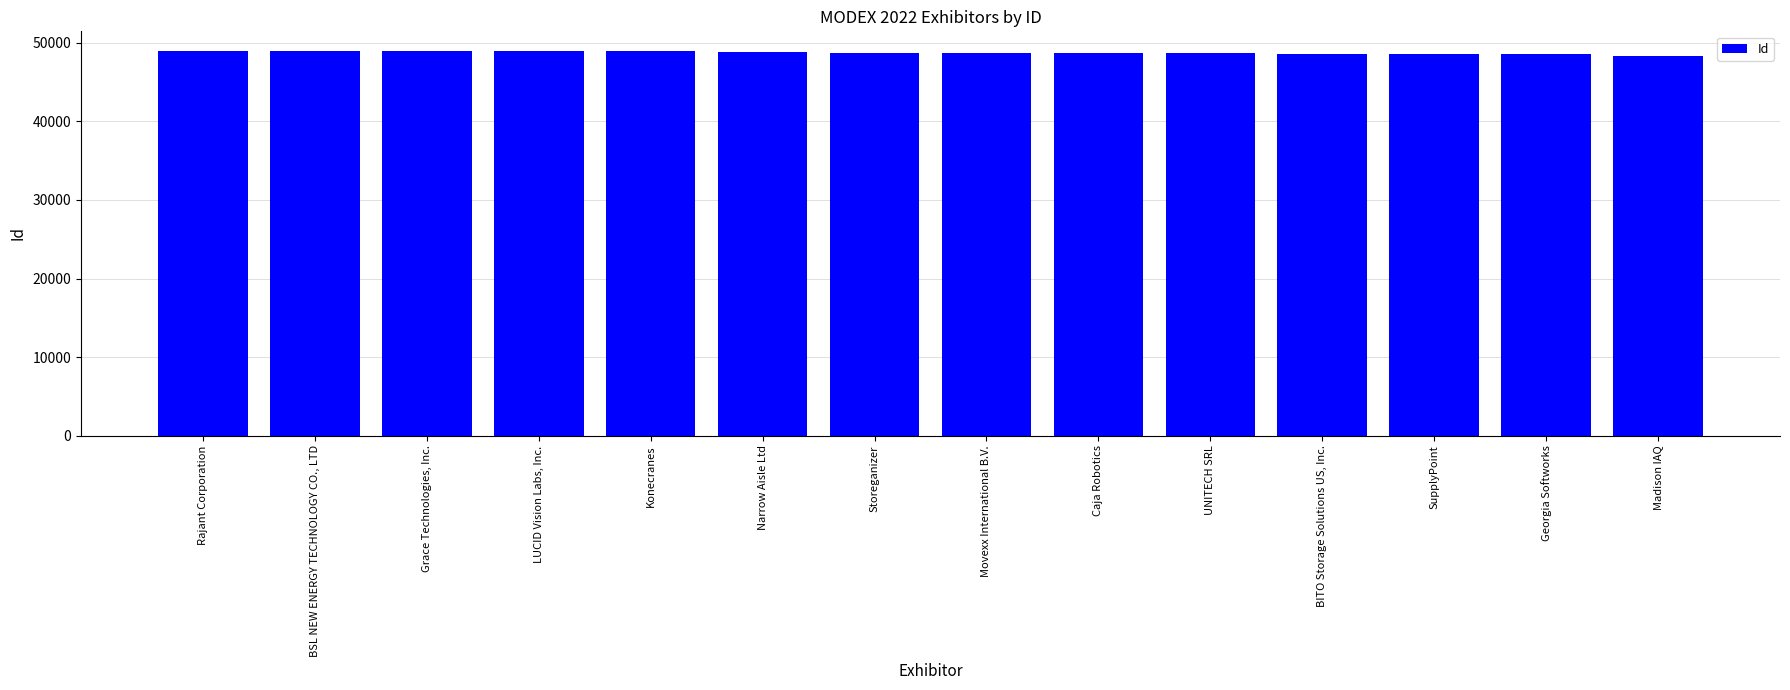

List the labels in order of value, smallest first.

Madison IAQ, Georgia Softworks, SupplyPoint, BITO Storage Solutions US, Inc., UNITECH SRL, Caja Robotics, Movexx International B.V., Storeganizer, Narrow Aisle Ltd, Konecranes, LUCID Vision Labs, Inc., Grace Technologies, Inc., BSL NEW ENERGY TECHNOLOGY CO., LTD, Rajant Corporation